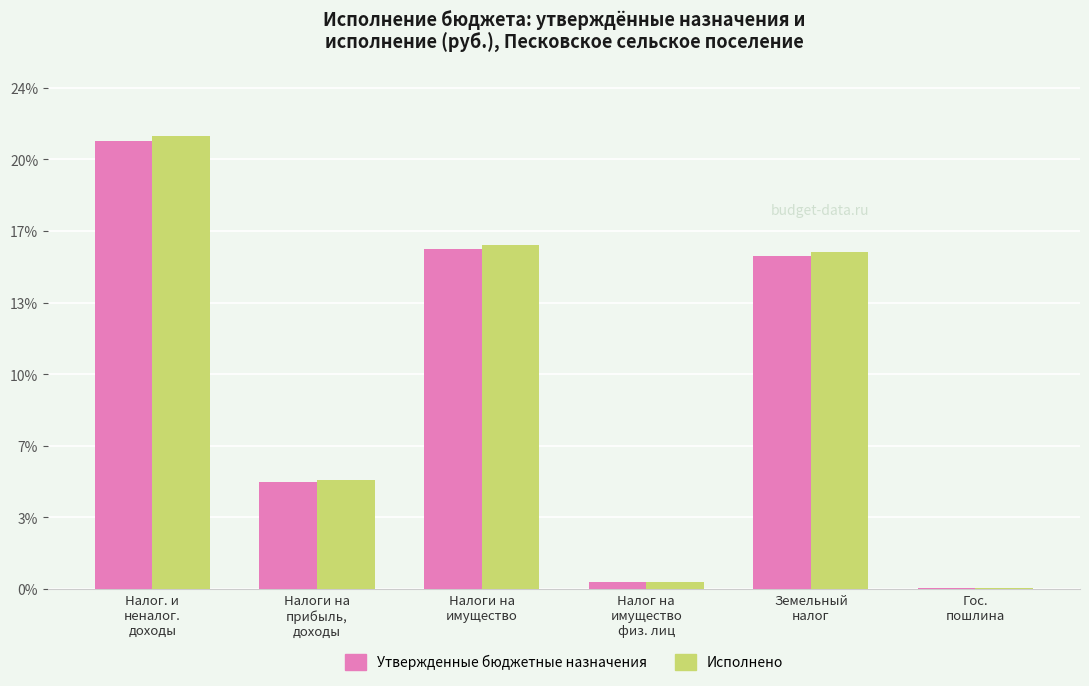

What are all the series names shown in the legend?

Утвержденные бюджетные назначения, Исполнено